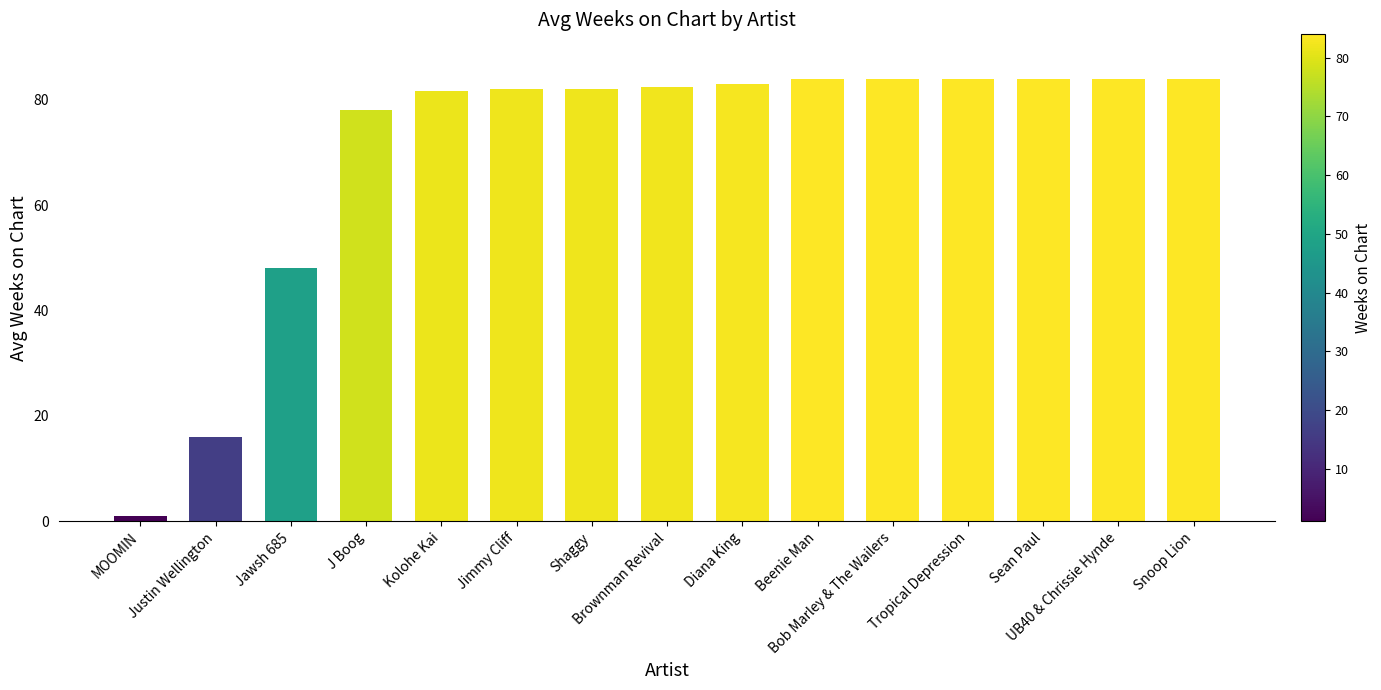

What is the value of the 2nd bar from the left?

16.0